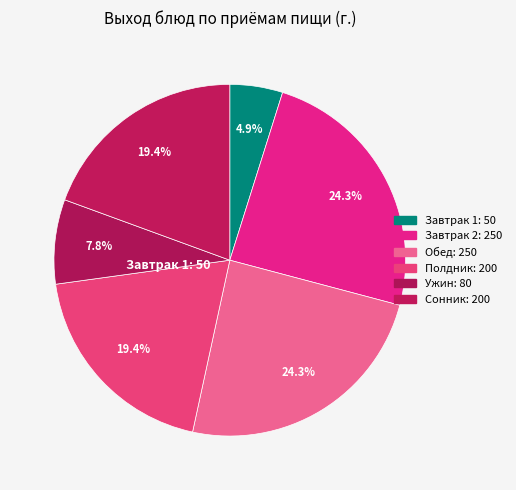

How many slices are in this pie chart?

6